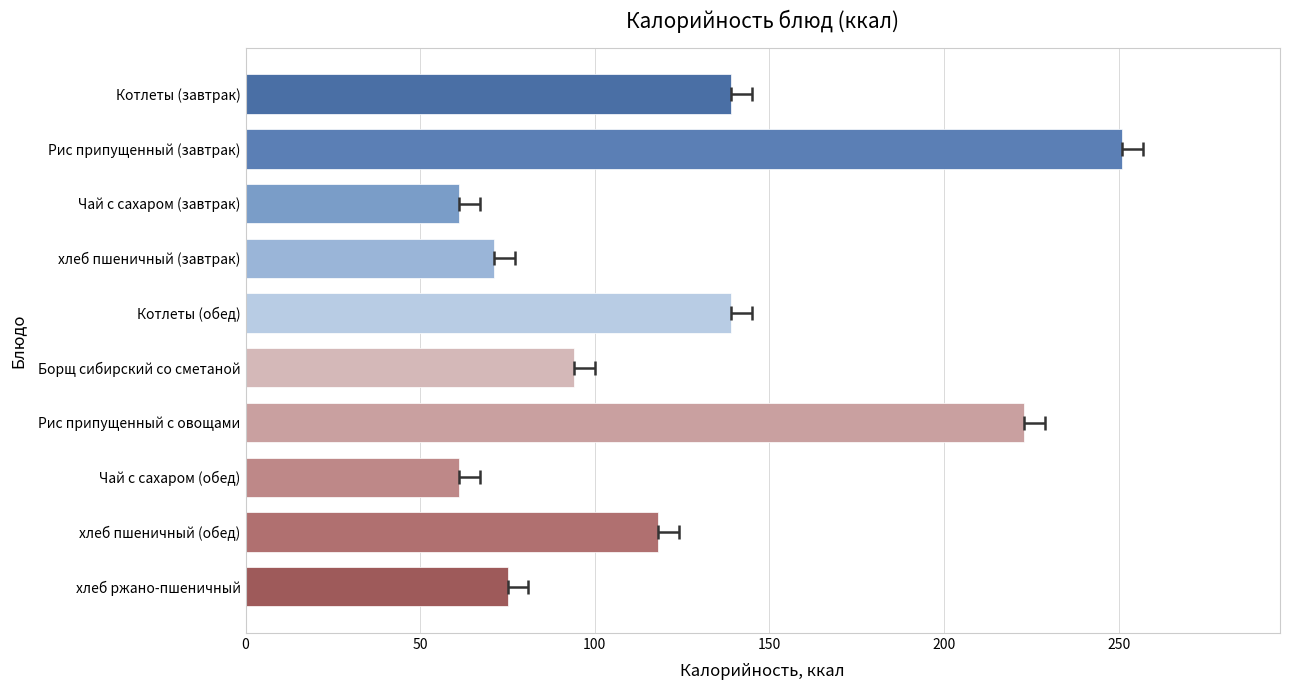

How many values exceed 118?

4